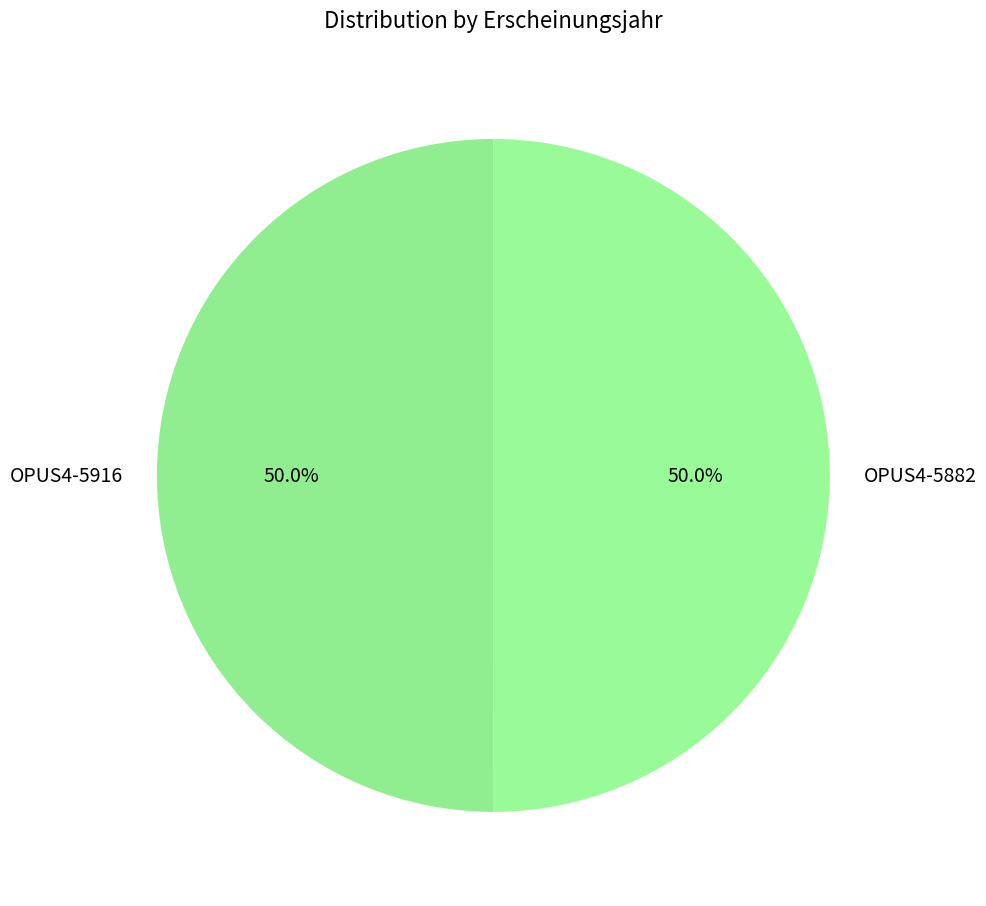

Is the sum of OPUS4-5882 and OPUS4-5916 greater than half?

Yes